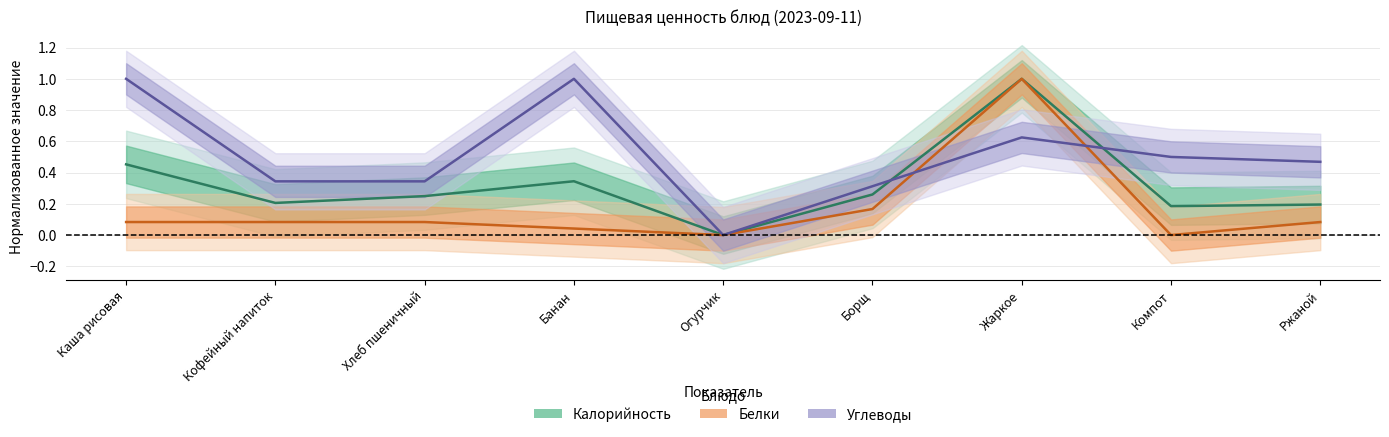

What is the highest value of the Белки series?

1.0